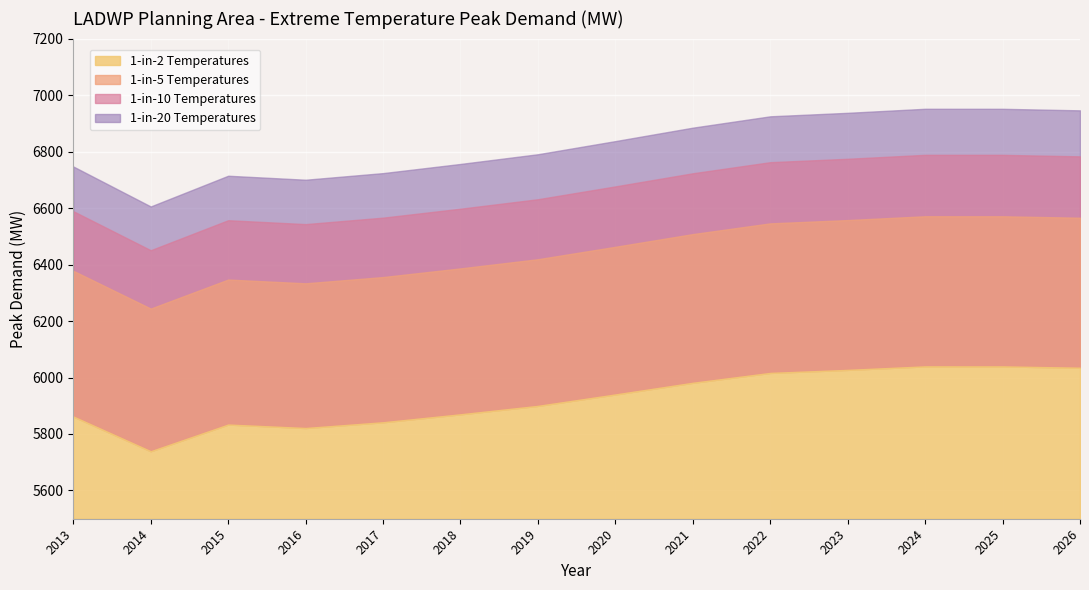

Which category has the highest value in the 1-in-2 Temperatures series?

2024